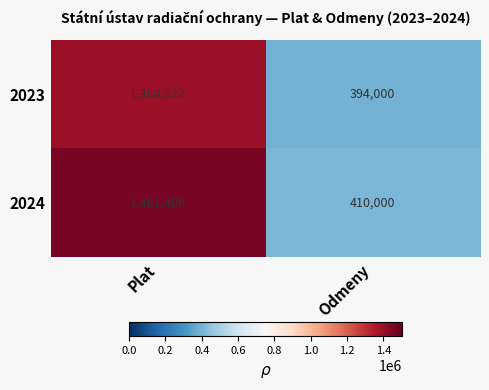

At how many categories does at least one series exceed 1090286?

1